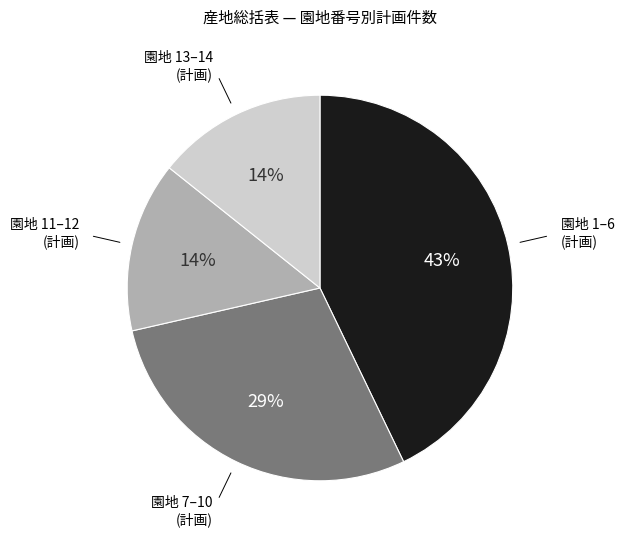

To the nearest percent, what percentage of the pie is 園地 1–6 (計画)?

43%